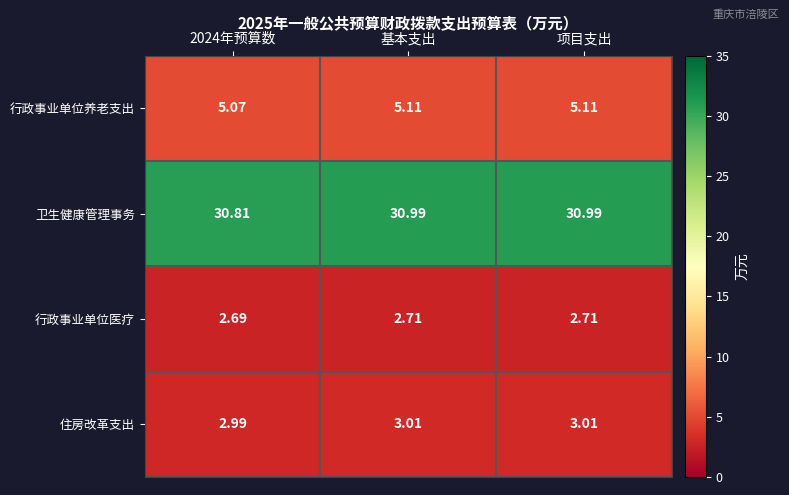

Which series has the widest spread of values?

卫生健康管理事务